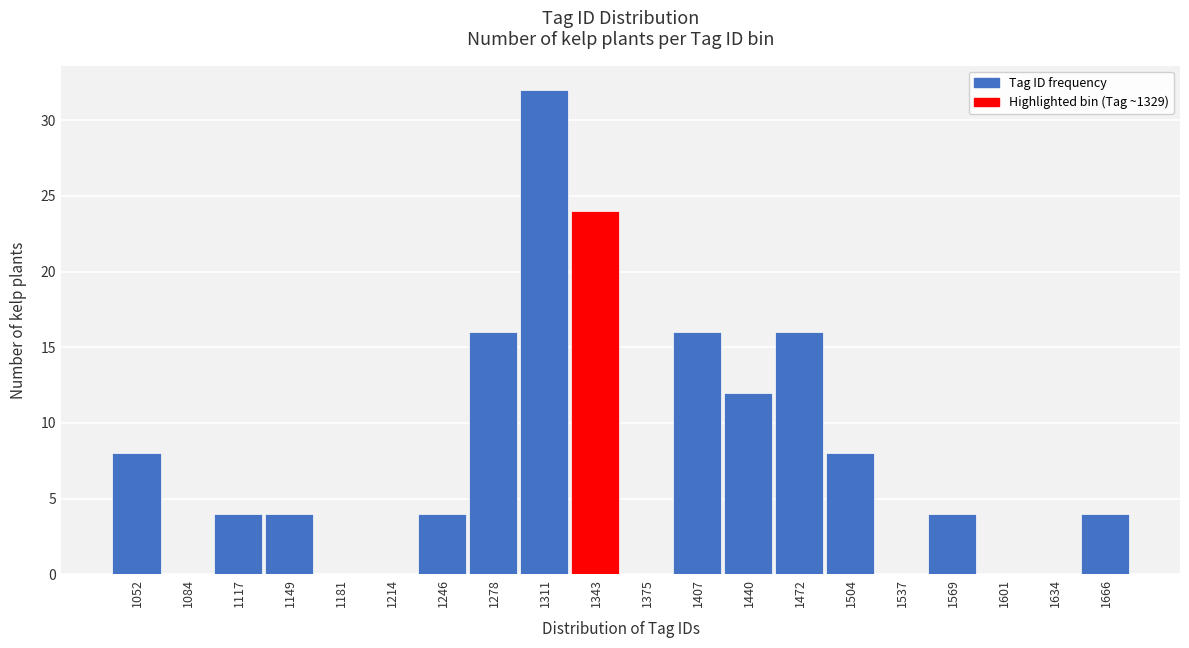

How tall is the bar that spans 1100 to 1135 on the x-axis? Neither the bar edges nor the heights are printed on the chart, so give them approximately, as read against the axes.

4